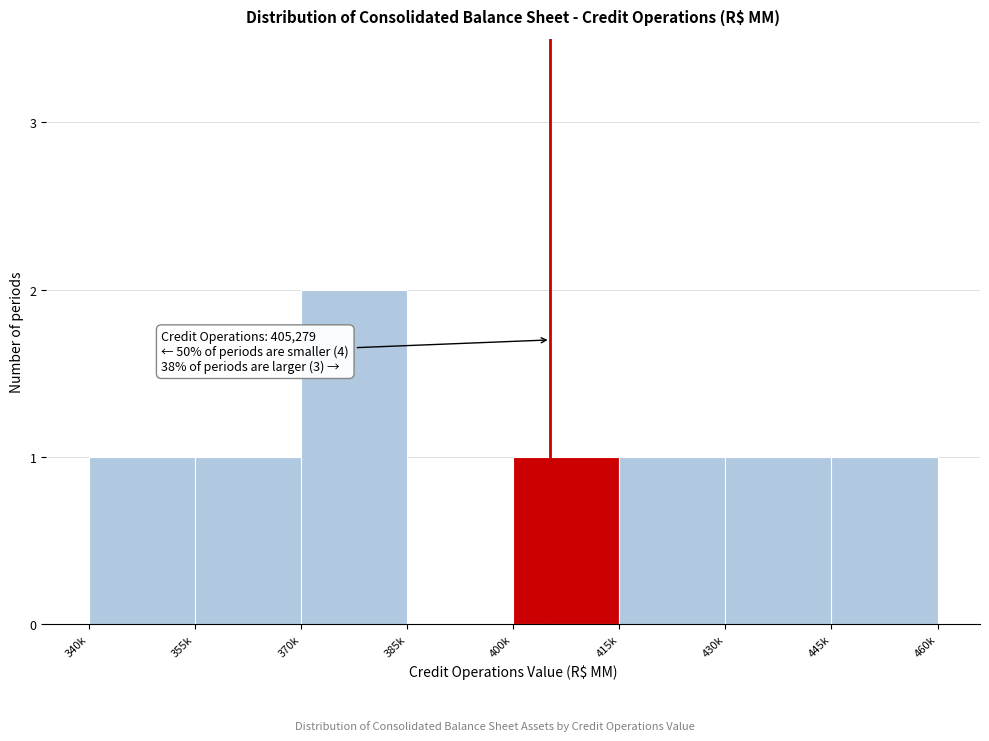

Reading left to right, what are all the values shown in this chart?

340k=1	355k=1	370k=2	385k=0	400k=1	415k=1	430k=1	445k=1